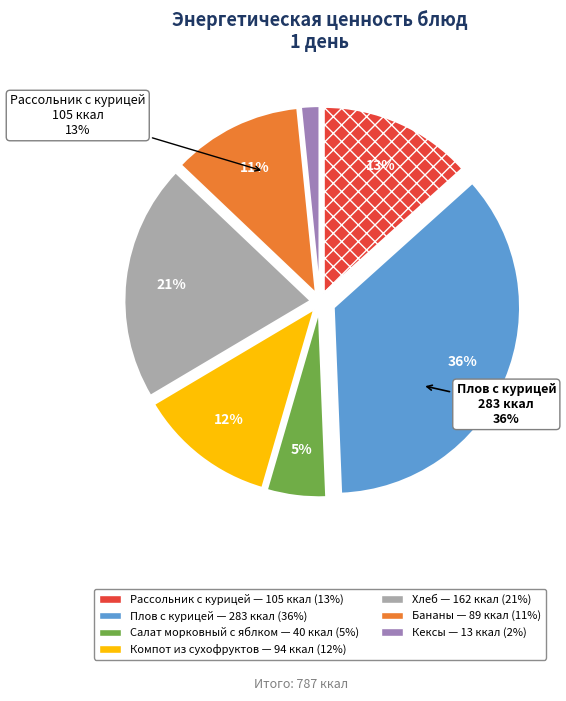

What portion of the pie excludes Салат морковный с яблком?

94.9%